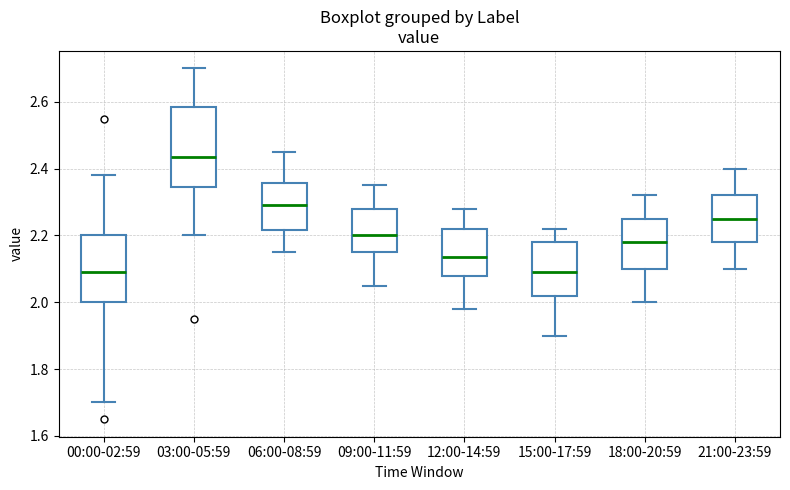

Where does the lower whisker of the box for 15:00-17:59 end on the y-axis? The values are not printed on the chart, so give them approximately, as read against the axis.

1.90